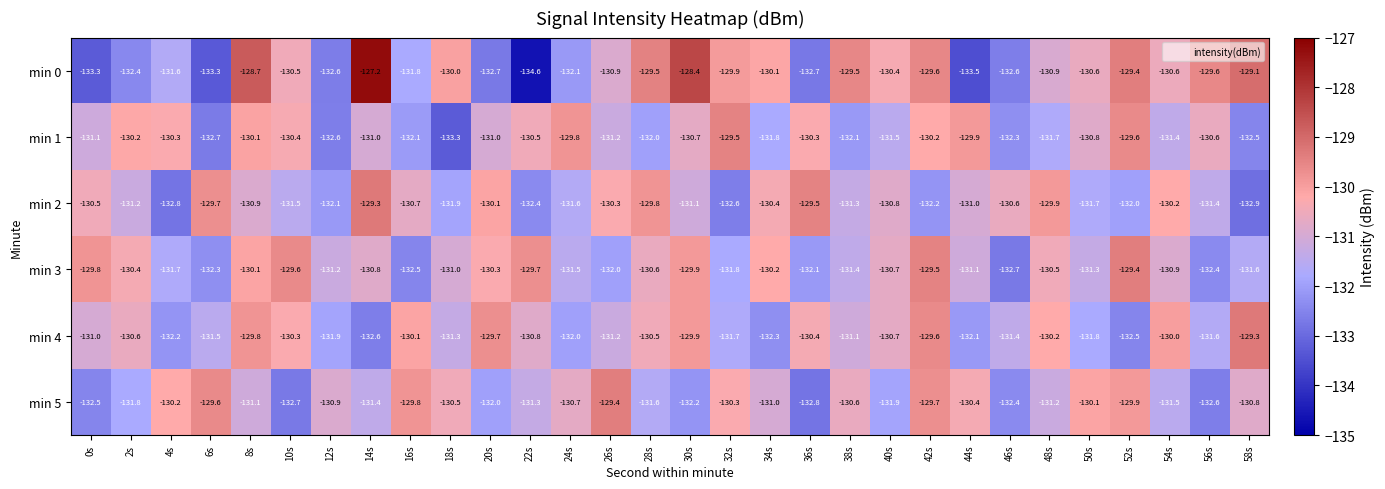

Where does the min 5 series first go above -131?

4s